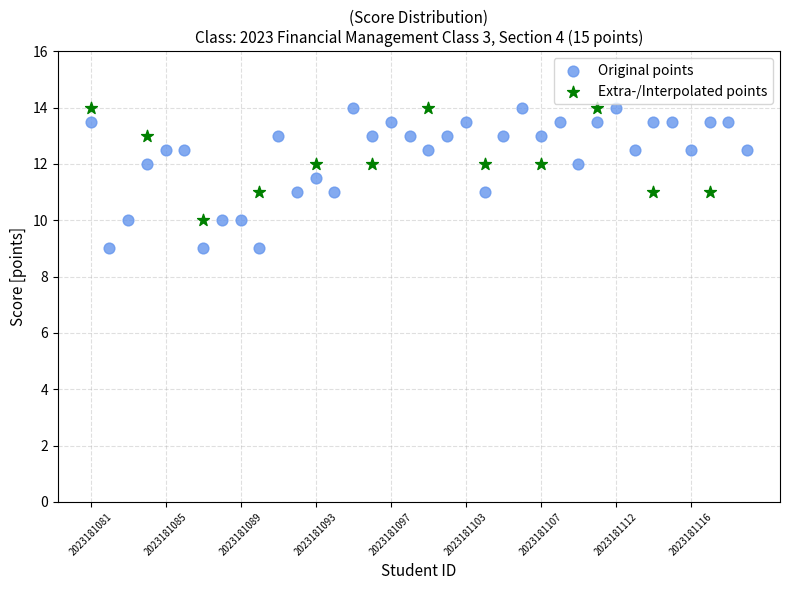

Which series has the largest Y range (max minus min)?

Original points